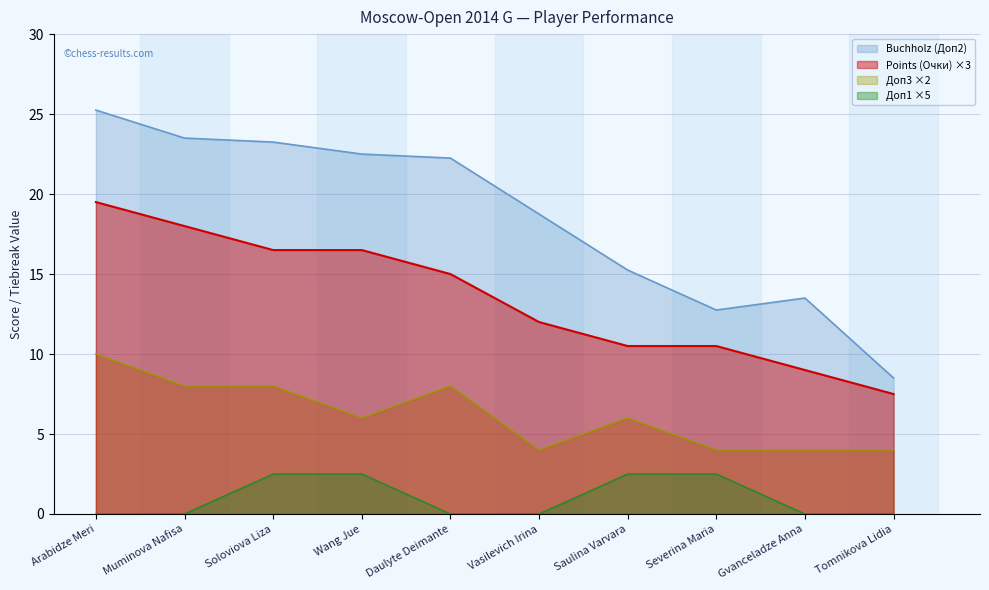

What is the label of the 3rd point from the left?

Soloviova Liza